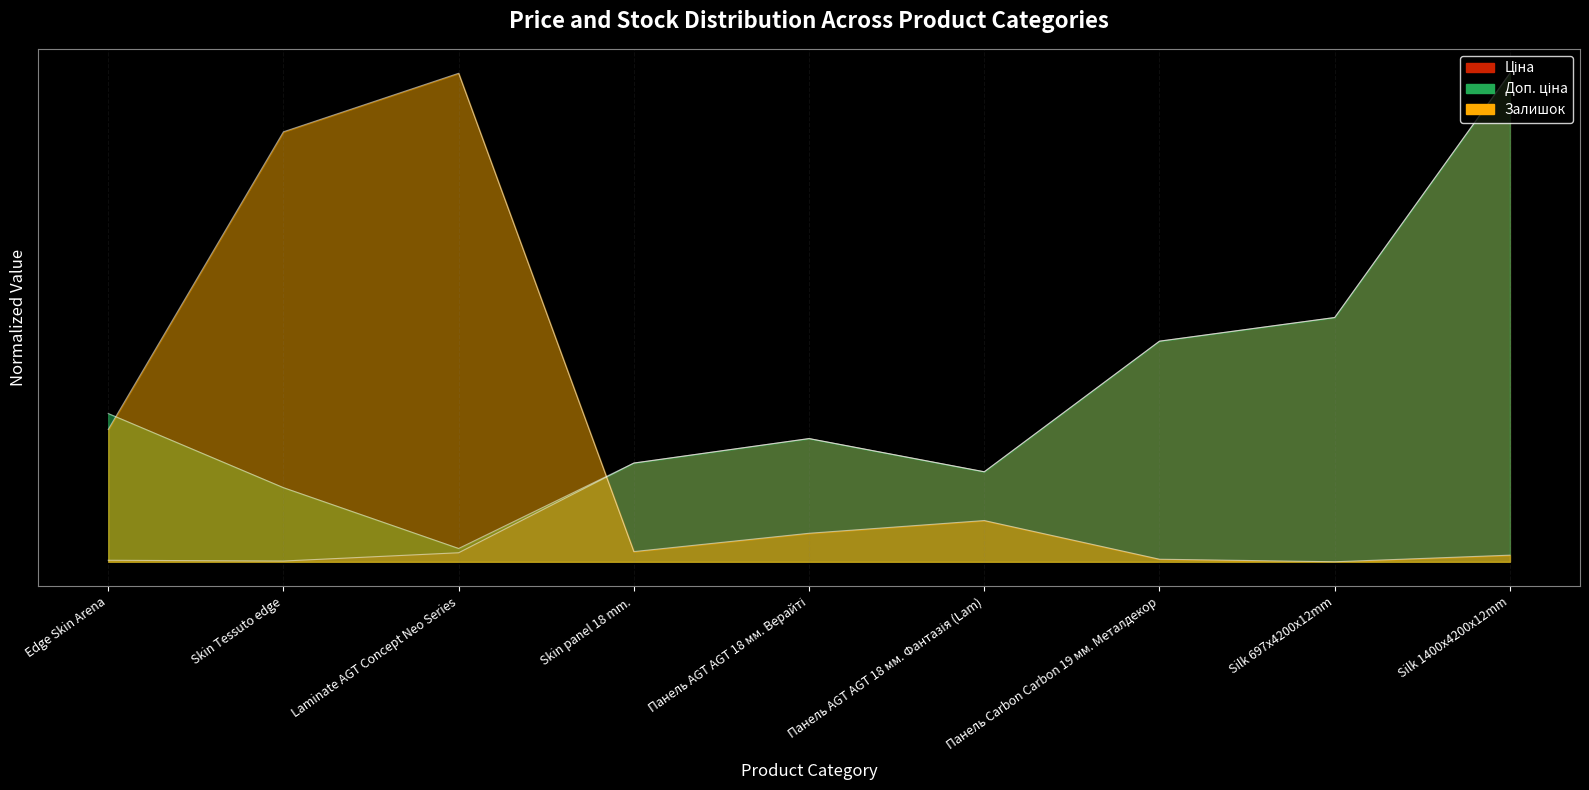

What is the difference between the maximum and second lowest values in the Ціна series?

39878.6